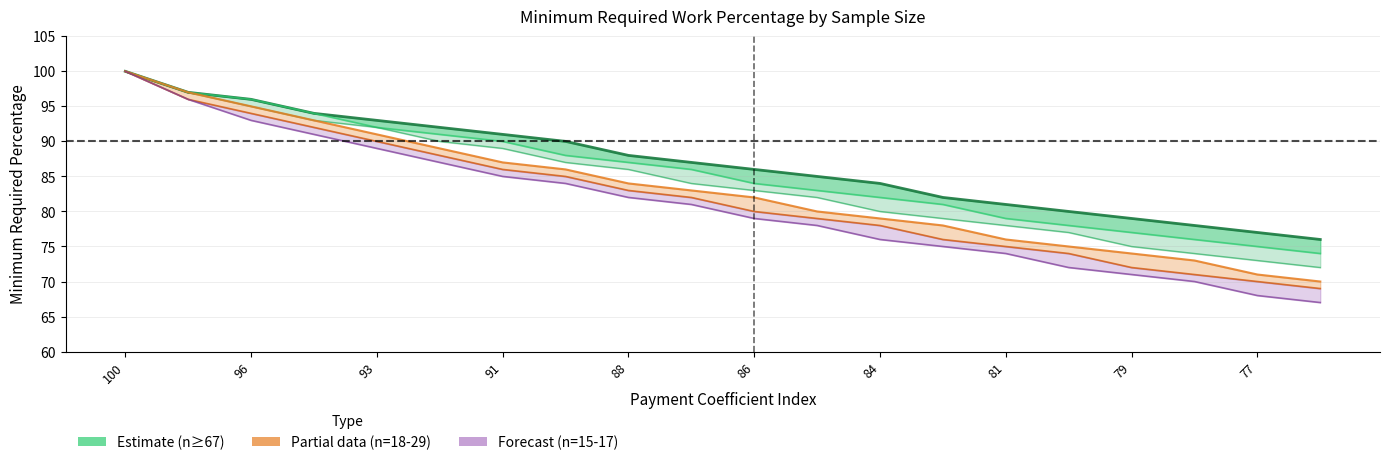

True or false: n=43-66 and n=23-29 cross at least once.

False